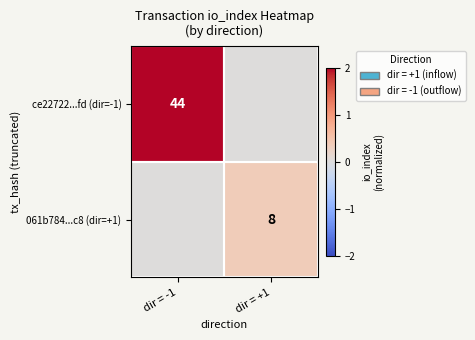

Which has a higher value, dir = -1 or dir = +1?

dir = -1